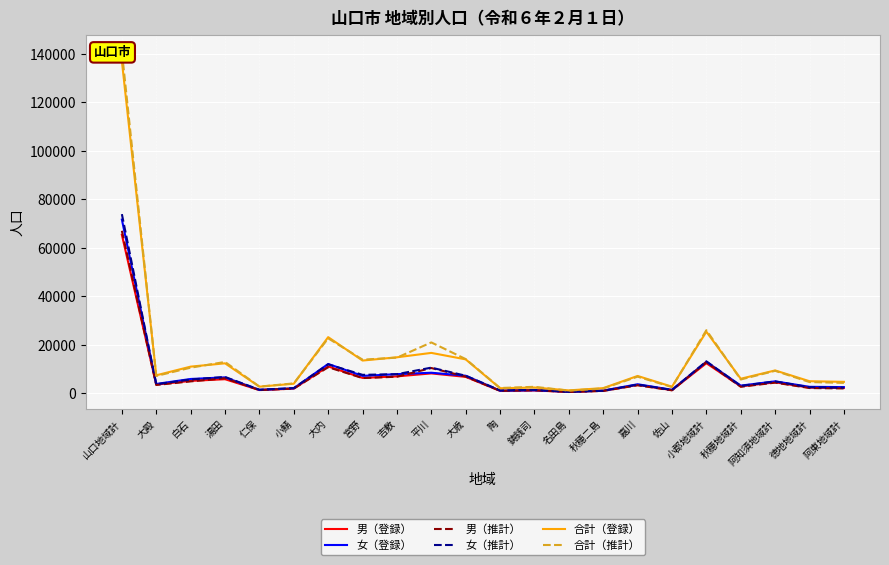

Reading right to left, transcribe all the data shown in this chart.

男（登録）: 2165	2306	4502	2825	12380	1273	3424	1017	554	1138	990	6746	8177	6949	6321	11059	1893	1312	5783	5090	3568	65294
女（登録）: 2530	2650	4902	3150	12990	1428	3703	1095	624	1218	1071	7217	8455	7872	7157	12066	2030	1392	6552	5880	3827	71587
男（推計）: 1979	2152	4376	2665	12847	1203	3282	960	511	1244	992	6866	10394	6815	6259	10728	1924	1305	6178	4886	3420	66967
女（推計）: 2286	2466	4866	3009	13138	1350	3550	1013	574	1401	1167	7219	10556	7855	7583	11916	2135	1440	6718	5656	3704	73837
合計（登録）: 4695	4956	9404	5975	25370	2701	7127	2112	1178	2356	2061	13963	16632	14821	13478	23125	3923	2704	12335	10970	7395	136881
合計（推計）: 4265	4618	9242	5674	25985	2553	6832	1973	1085	2645	2159	14085	20950	14670	13842	22644	4059	2745	12896	10542	7124	140804